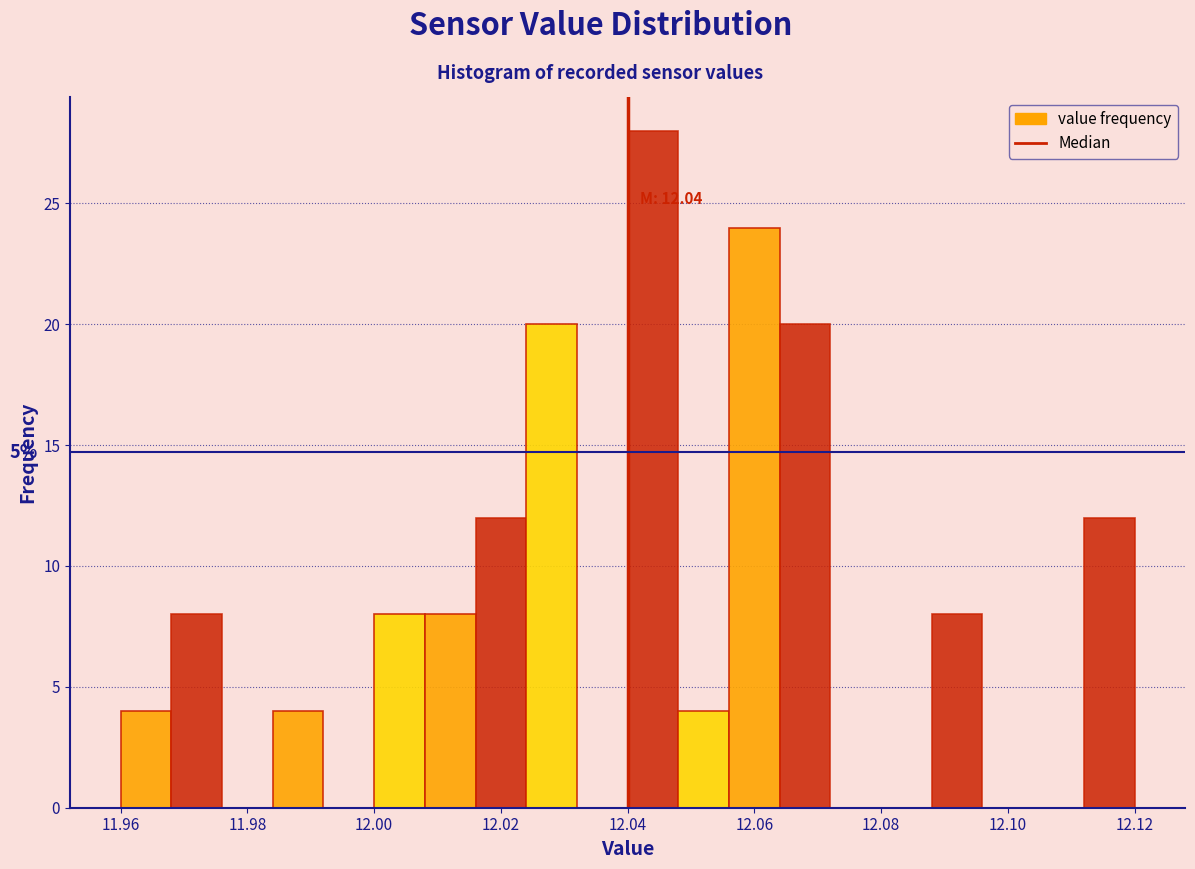

Over which range of the x-axis is the bar tallest?

12.040 to 12.048